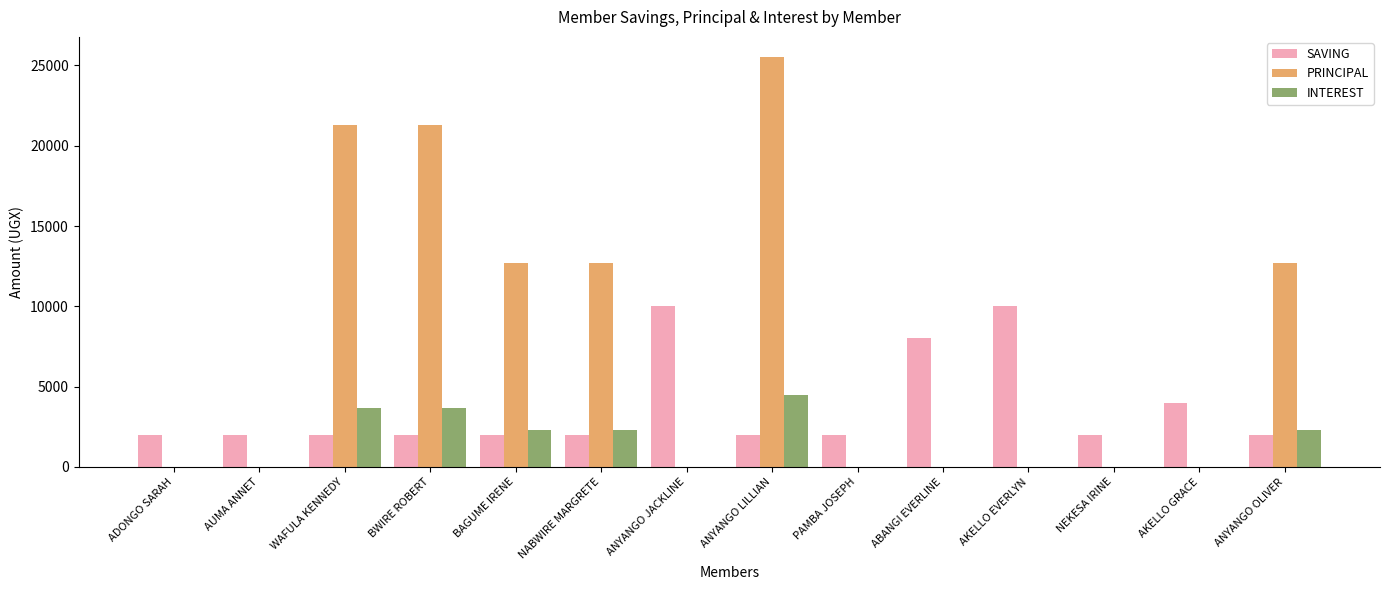

Which category has the highest value across all series?

ANYANGO LILLIAN